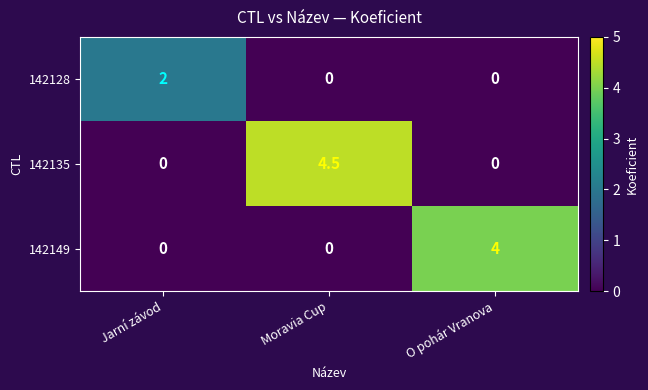

Reading left to right, transcribe all the data shown in this chart.

142128: Jarní závod=2.0	Moravia Cup=0.0	O pohár Vranova=0.0
142135: Jarní závod=0.0	Moravia Cup=4.5	O pohár Vranova=0.0
142149: Jarní závod=0.0	Moravia Cup=0.0	O pohár Vranova=4.0